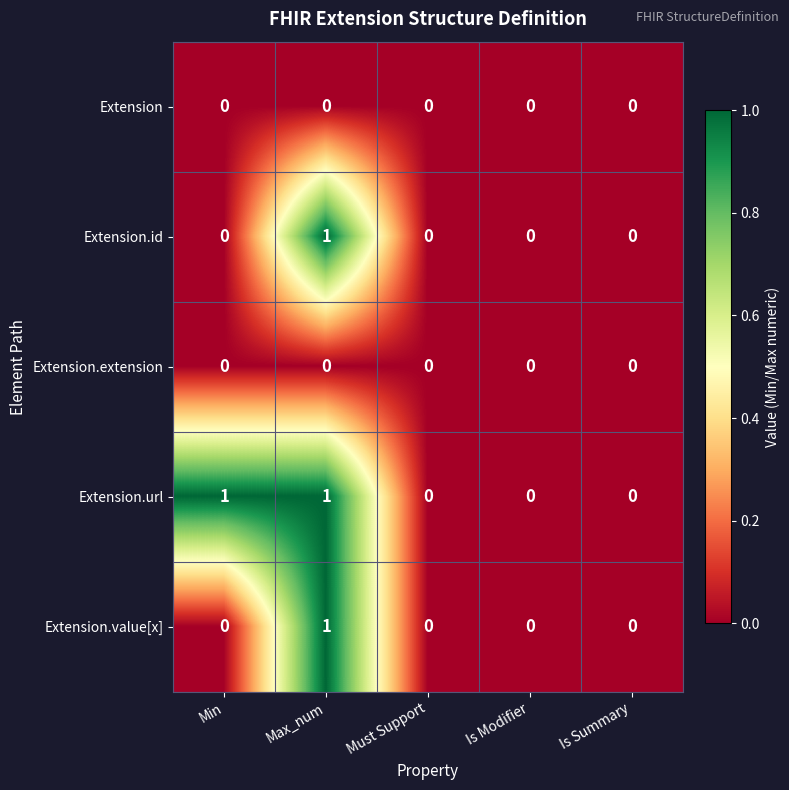

The value of Extension.value[x] at Min is 0. True or false?

True